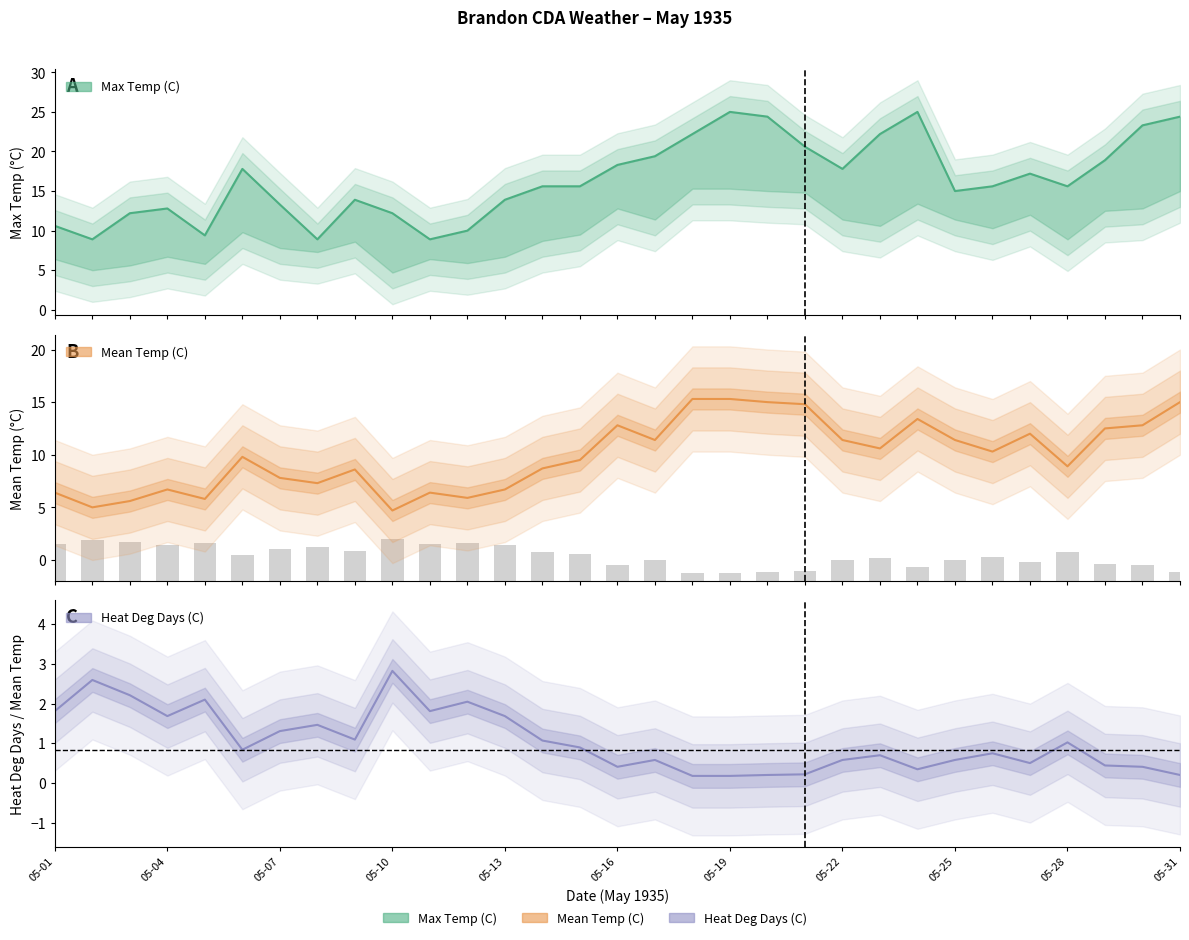

At how many categories does at least one series exceed 15?

18